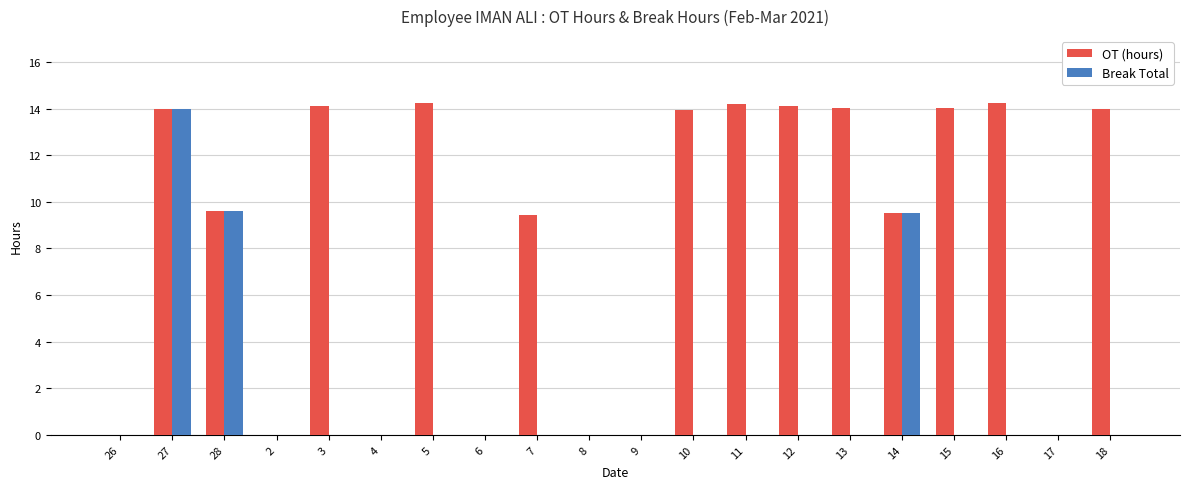

True or false: Break Total has a value of 0.0 at 5.

True